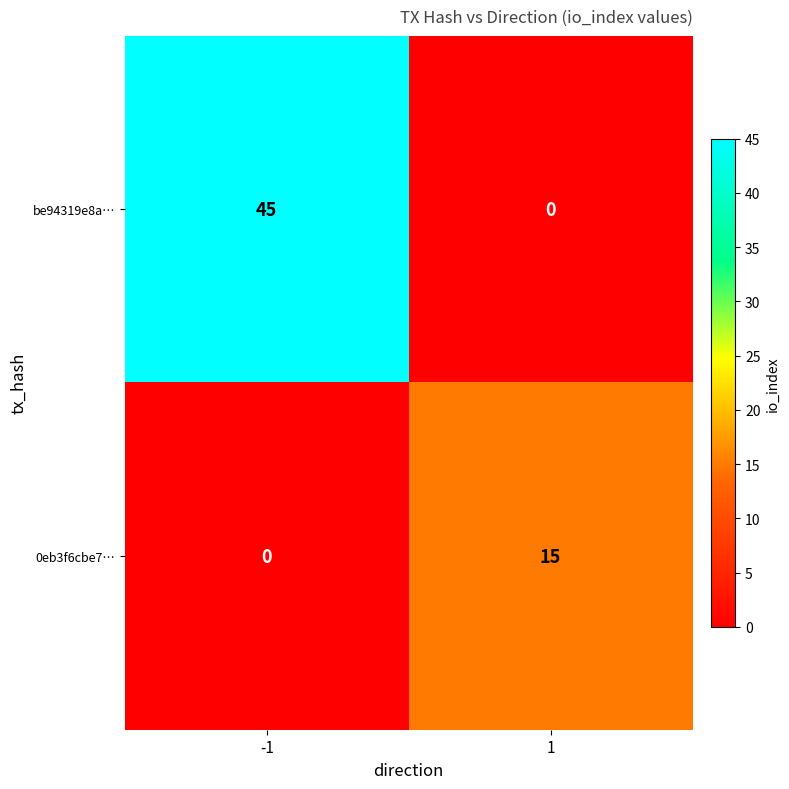

Is it true that 0eb3f6cbe7… equals -9 at -1?

False